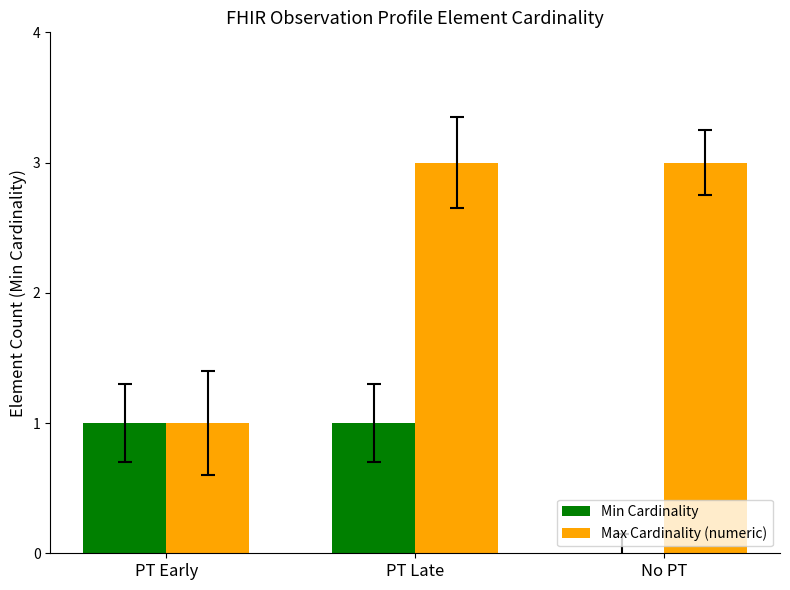

True or false: Max Cardinality (numeric) has a value of 1 at PT Early.

True